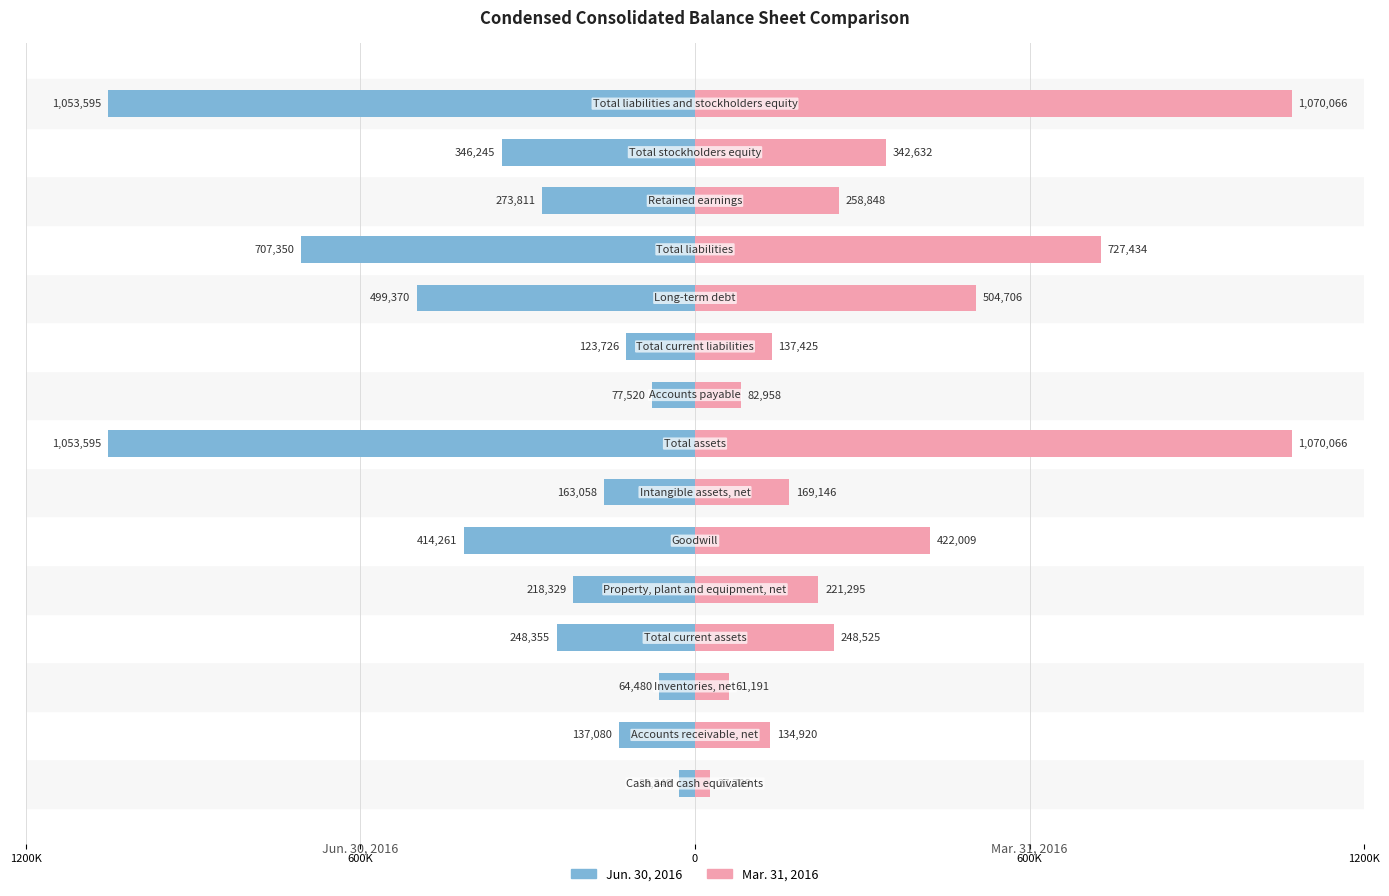

What is the difference between the highest and lowest values at 6?

332204